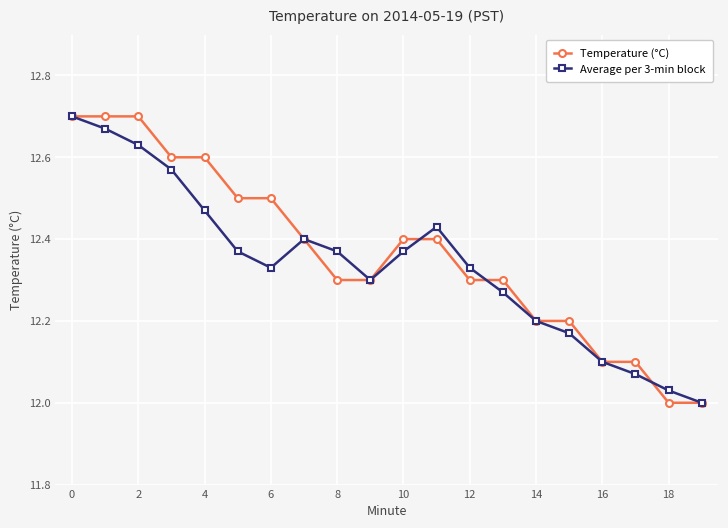

How many values in the Average per 3-min block series exceed 12?

19